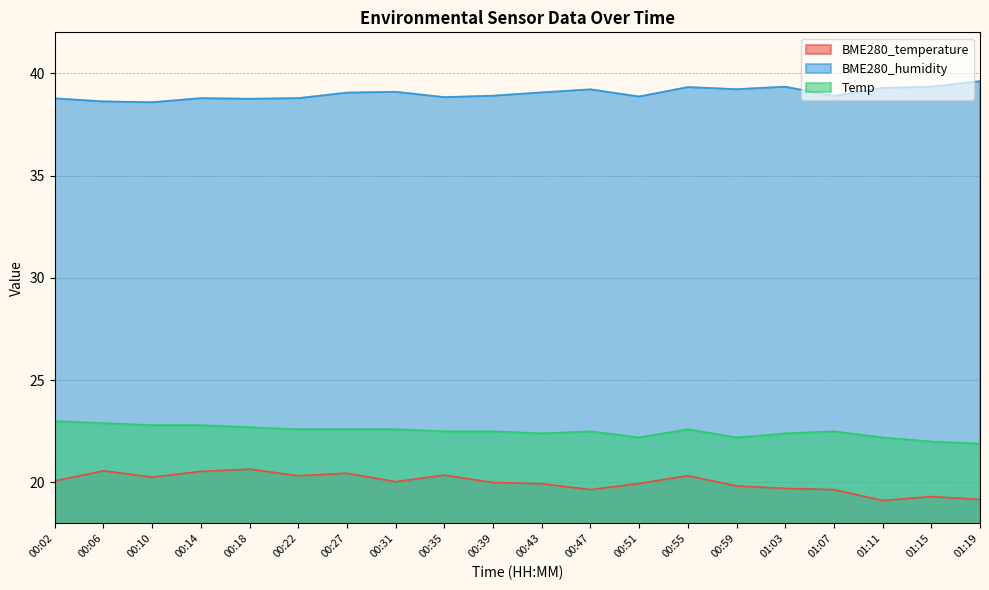

The BME280_temperature series shows 19.2 at 01:19. True or false?

True